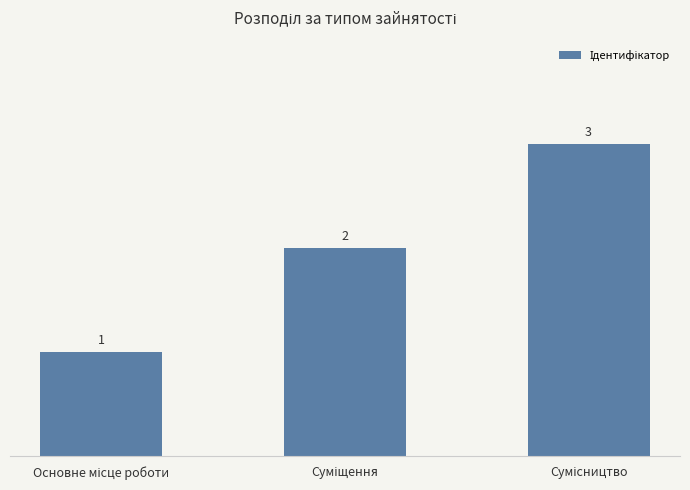

What is the greatest value displayed?

3